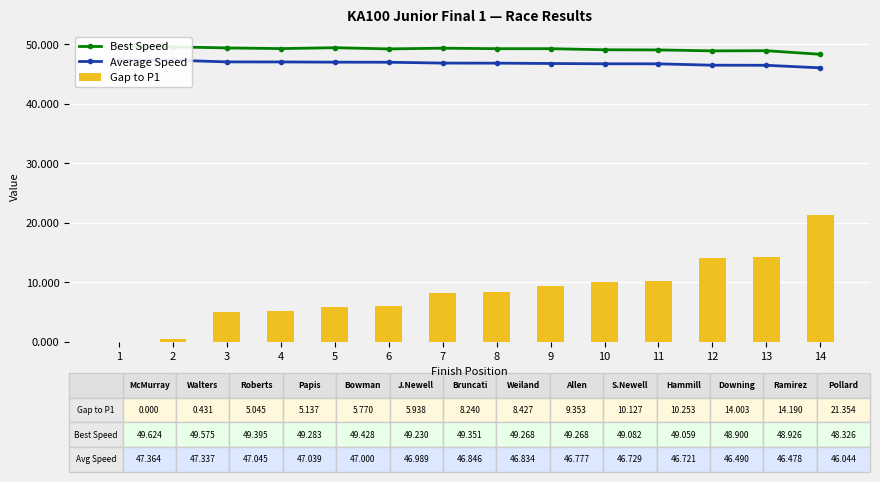

At 4, list the series in order from largest to smallest.

Best Speed, Average Speed, Gap to P1